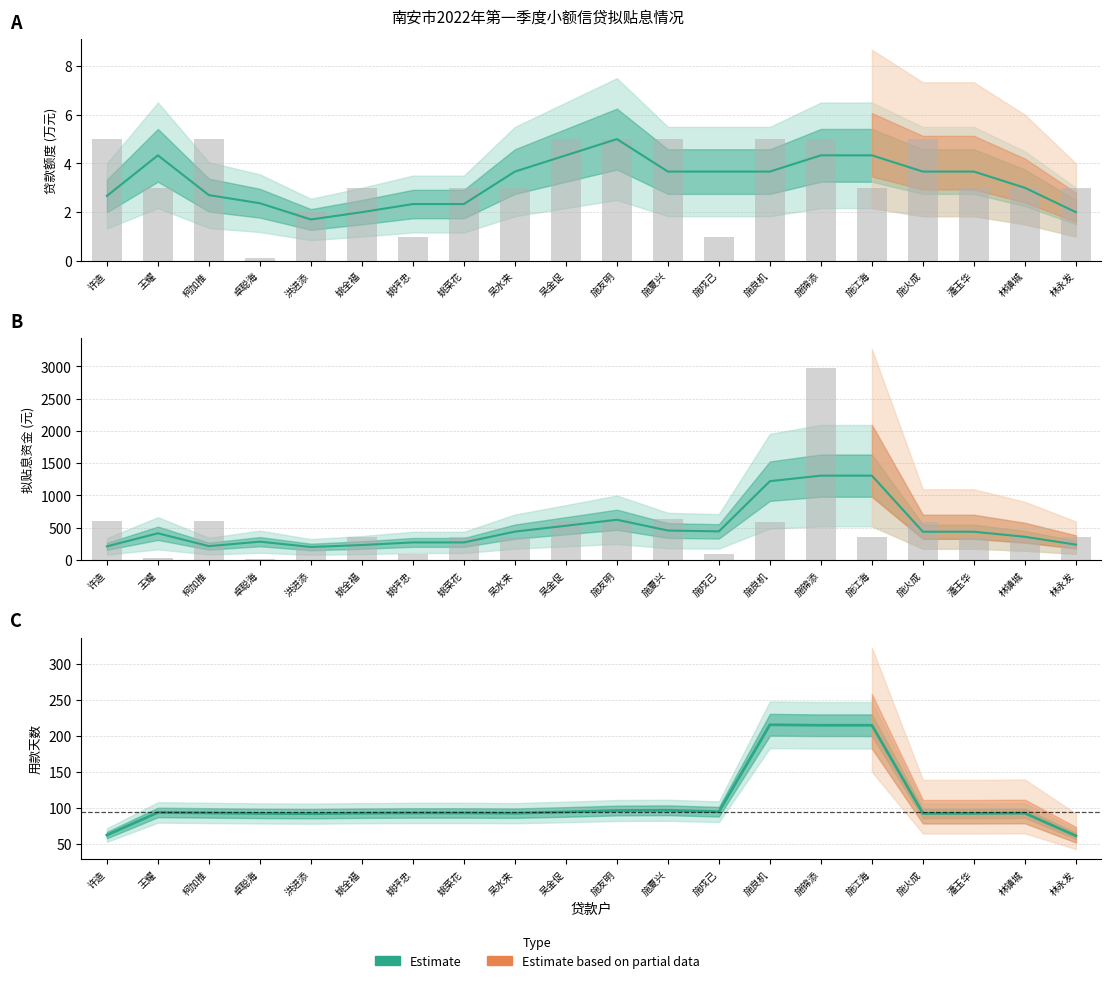

How many categories are shown in the chart?

20